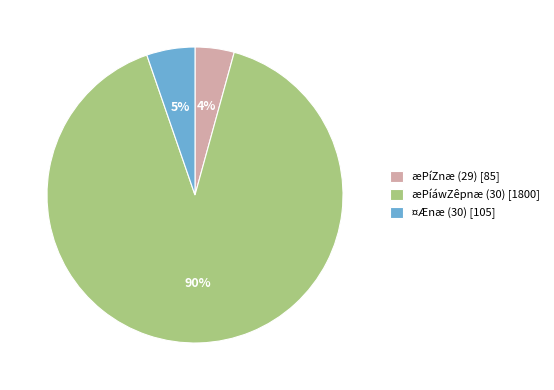

Which slice is the largest?

æPíáwZêpnæ (30) [1800]